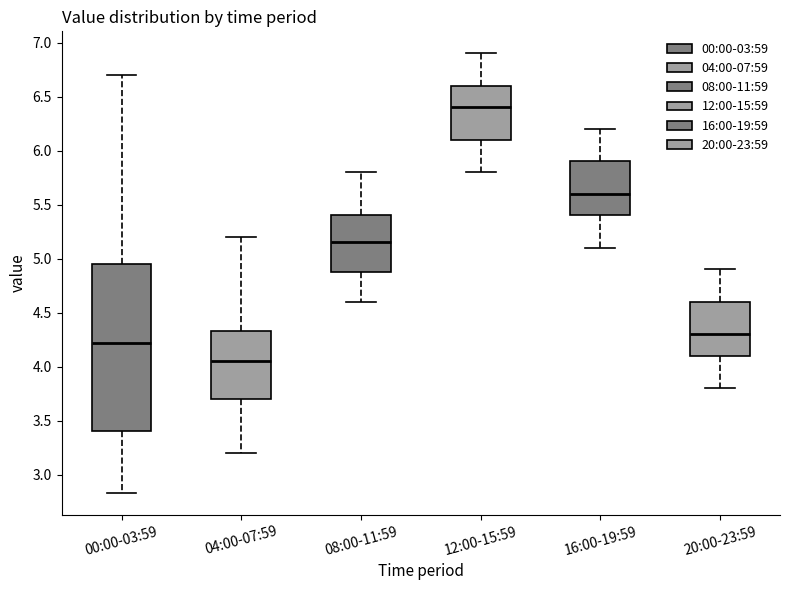

Which box has the highest median line?

12:00-15:59